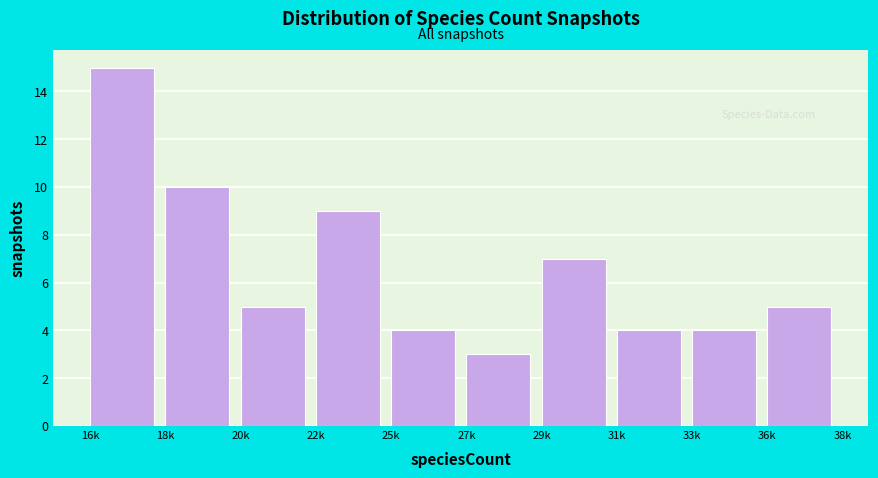

Reading left to right, extract all data points from this chart.

16k=15	18k=10	20k=5	22k=9	25k=4	27k=3	29k=7	31k=4	33k=4	36k=5